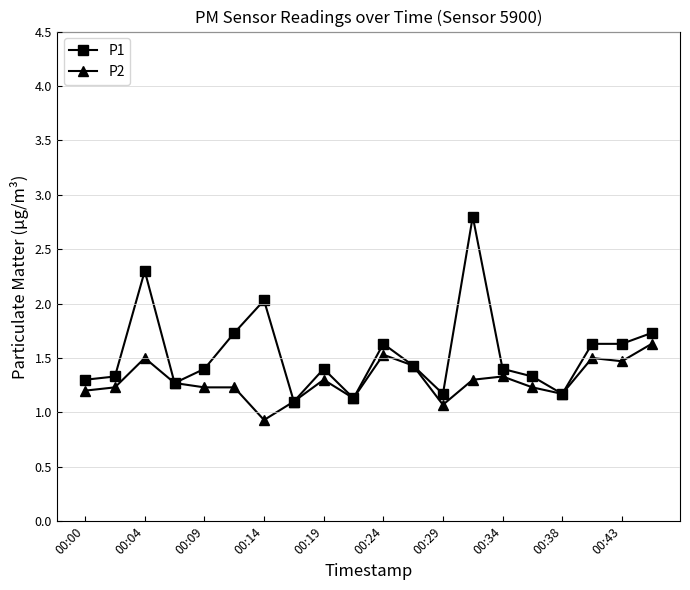

Rank the series by their average value, from highest to lowest.

P1, P2